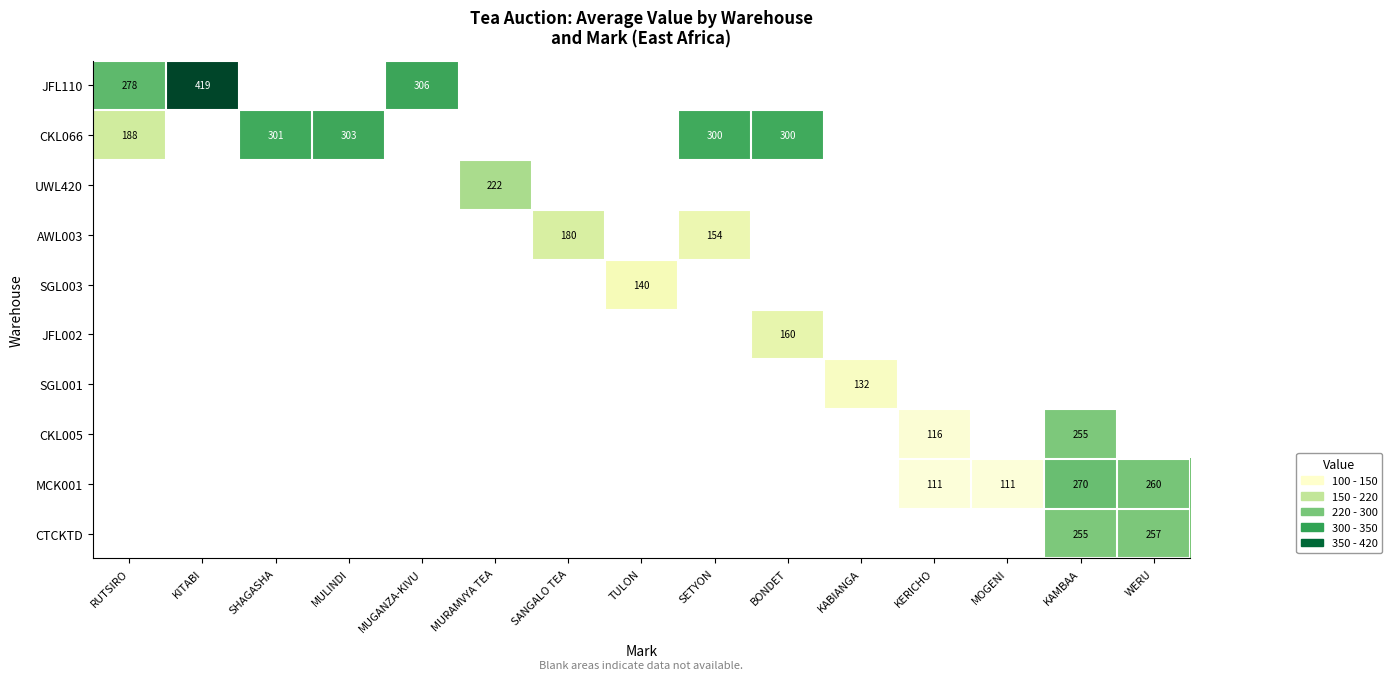

How many data points does each series have?

15